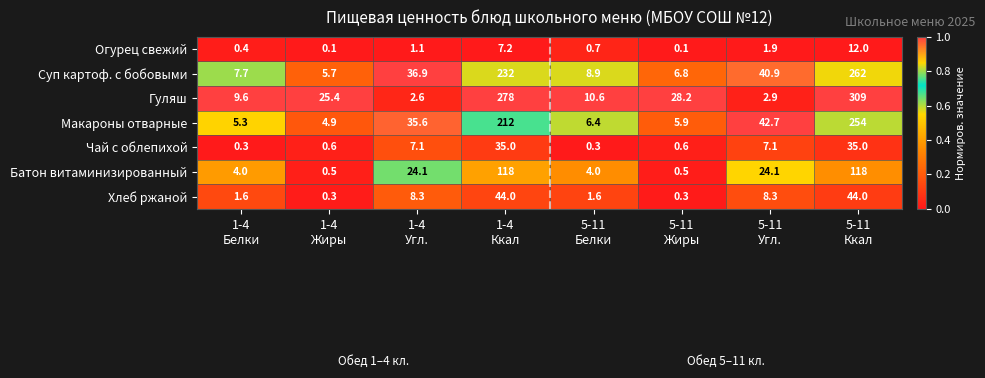

Rank the series at 1-4
Белки from highest to lowest value.

Гуляш, Суп картоф. с бобовыми, Макароны отварные, Батон витаминизированный, Хлеб ржаной, Огурец свежий, Чай с облепихой